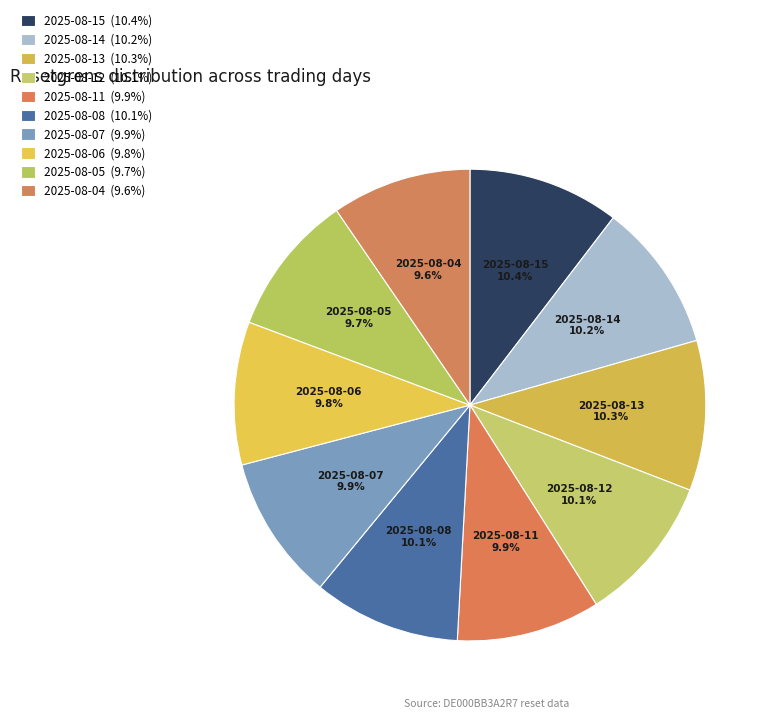

How much of the chart is everything except 2025-08-14?

89.8%